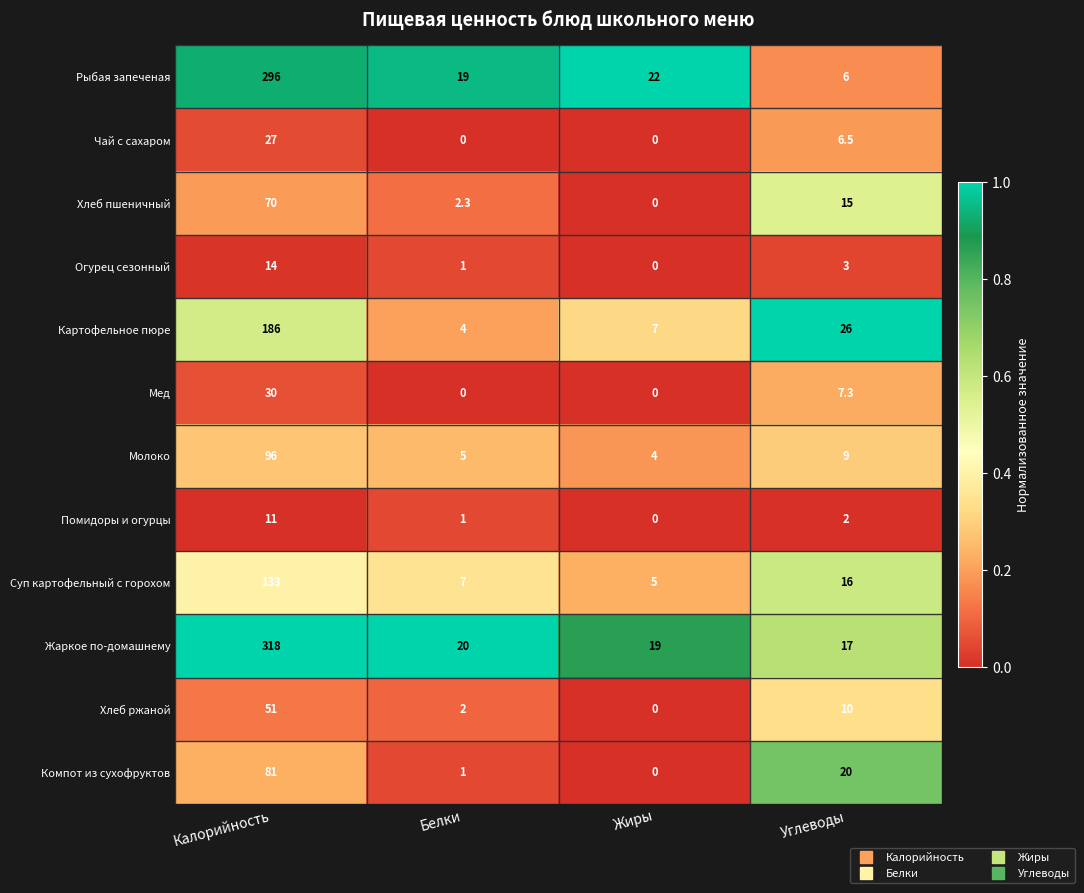

At which label does Огурец сезонный reach its peak?

Калорийность